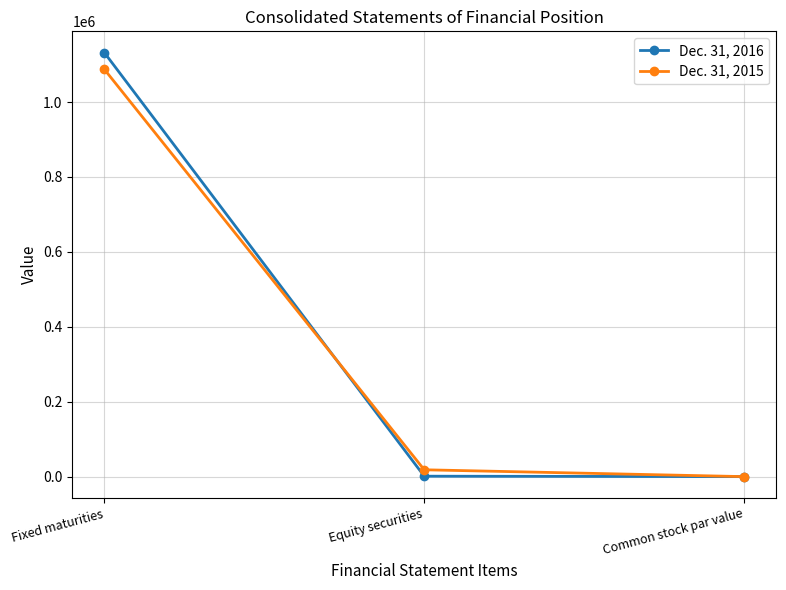

Between Fixed maturities and Common stock par value, which series saw the biggest shift?

Dec. 31, 2016